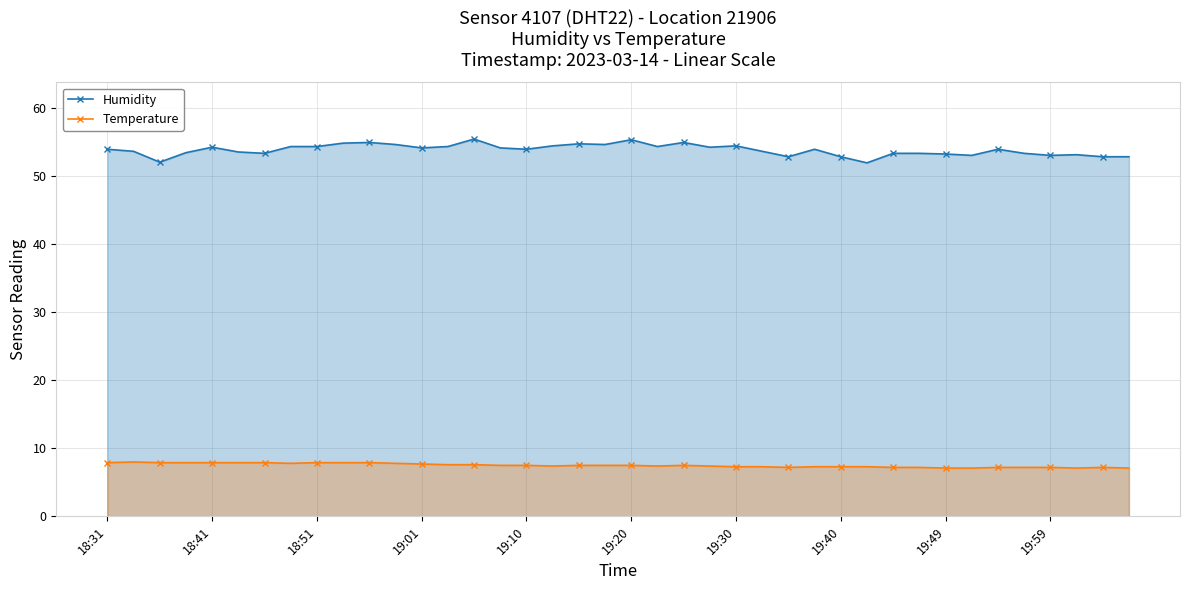

At how many categories does at least one series exceed 29?

40